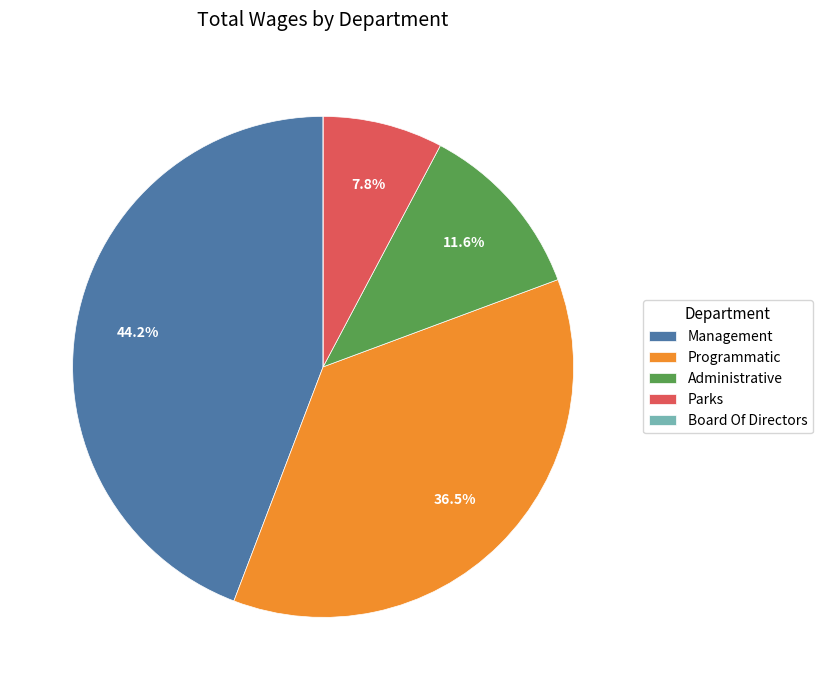

Which category has the biggest portion of the pie?

Management